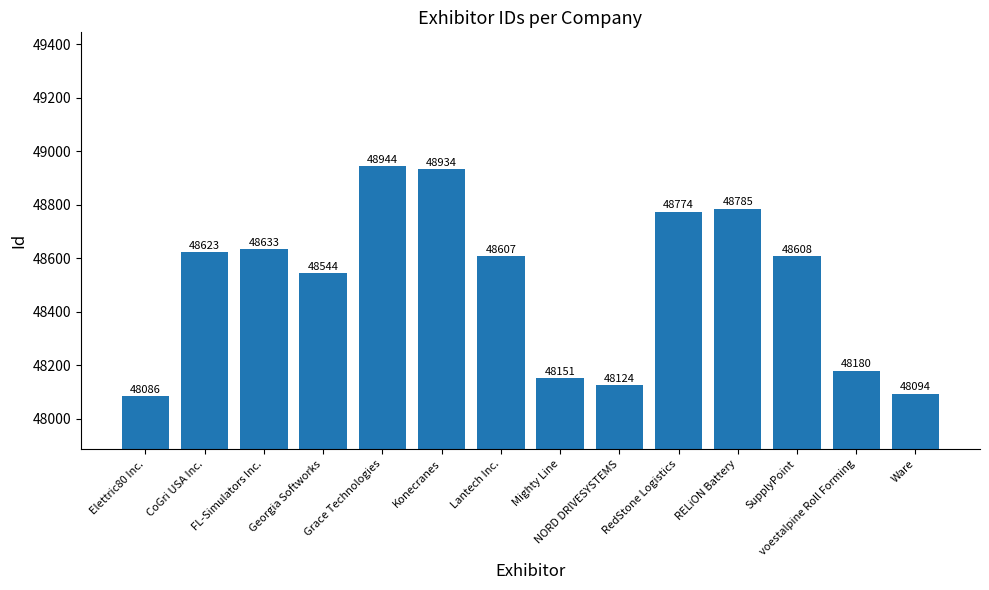

How many bars are there in total?

14